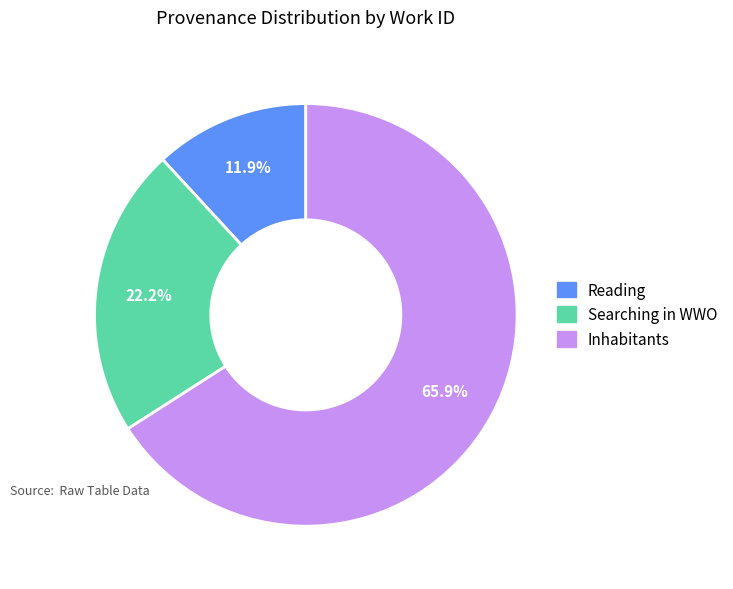

Rank the categories by value from lowest to highest.

Reading, Searching in WWO, Inhabitants